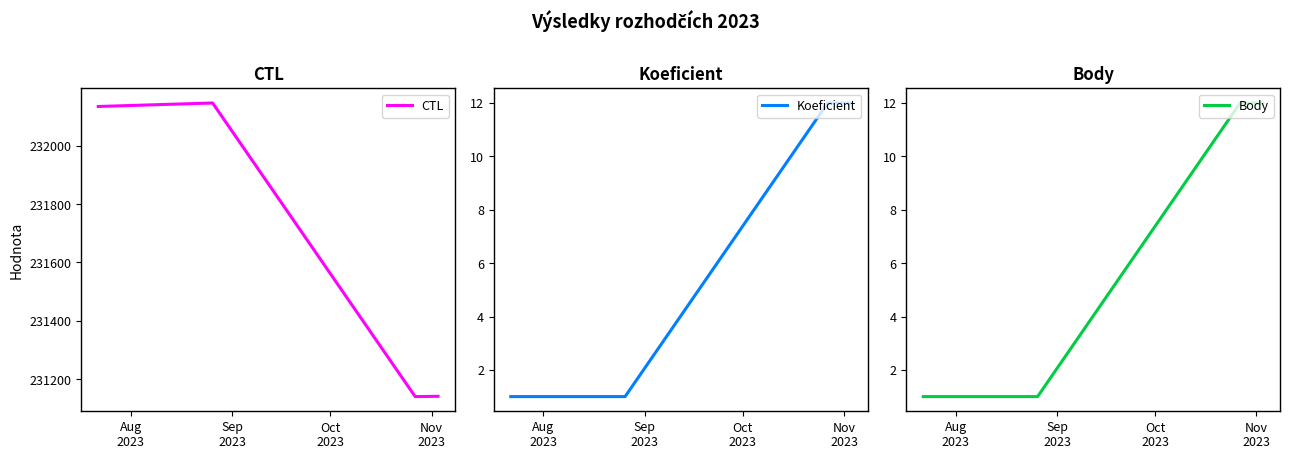

What is the minimum value for Koeficient?

1